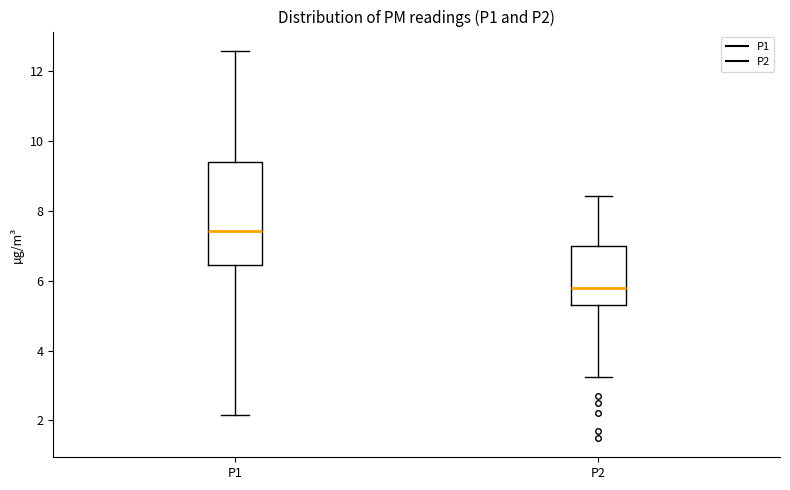

Where is the lower edge of the box for P2 on the y-axis? The values are not printed on the chart, so give them approximately, as read against the axis.

5.2